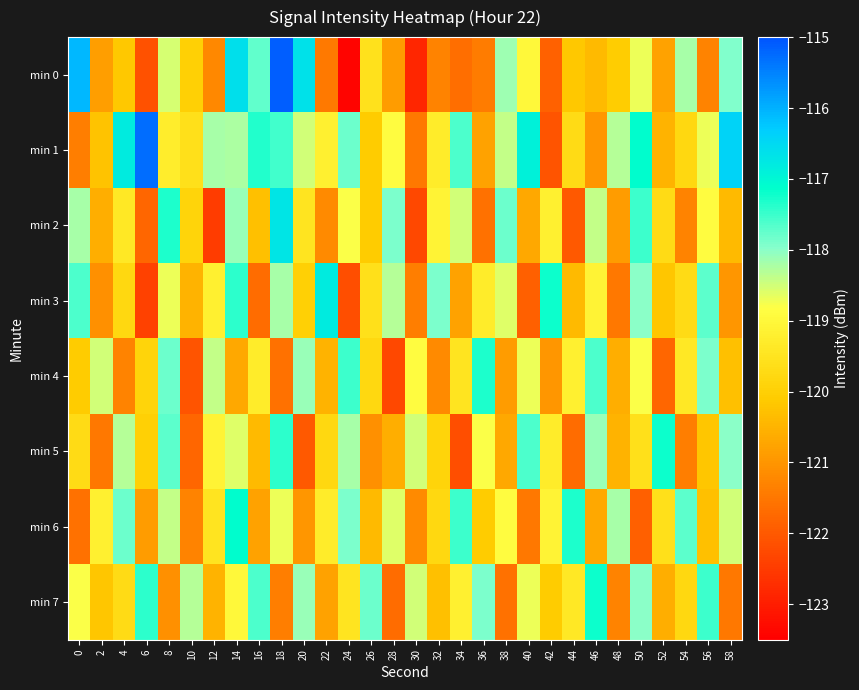

Reading left to right, list all the values displayed in this chart.

min 0: 0=-116.1	2=-120.9	4=-120.2	6=-122.1	8=-118.5	10=-120.0	12=-121.2	14=-116.6	16=-117.7	18=-115.1	20=-116.6	22=-121.4	24=-123.4	26=-119.6	28=-120.9	30=-122.9	32=-121.3	34=-121.7	36=-121.4	38=-118.1	40=-119.0	42=-121.8	44=-120.2	46=-120.4	48=-120.1	50=-118.7	52=-120.8	54=-118.2	56=-121.3	58=-117.9
min 1: 0=-121.4	2=-120.2	4=-116.8	6=-115.3	8=-119.3	10=-119.6	12=-118.2	14=-118.2	16=-117.4	18=-117.5	20=-118.5	22=-119.2	24=-117.8	26=-120.1	28=-118.9	30=-121.5	32=-119.3	34=-117.6	36=-120.8	38=-118.4	40=-116.9	42=-122.1	44=-119.7	46=-121.0	48=-118.3	50=-117.1	52=-120.5	54=-119.8	56=-118.7	58=-116.4
min 2: 0=-118.2	2=-120.6	4=-119.4	6=-121.8	8=-117.3	10=-119.9	12=-122.5	14=-118.1	16=-120.3	18=-116.7	20=-119.5	22=-121.2	24=-118.8	26=-120.1	28=-117.9	30=-122.3	32=-119.1	34=-118.5	36=-121.6	38=-117.8	40=-120.7	42=-119.2	44=-122.0	46=-118.4	48=-120.9	50=-117.5	52=-119.7	54=-121.3	56=-118.9	58=-120.4
min 3: 0=-117.6	2=-121.1	4=-119.8	6=-122.4	8=-118.7	10=-120.5	12=-119.2	14=-117.4	16=-121.7	18=-118.2	20=-120.0	22=-116.8	24=-122.2	26=-119.6	28=-118.3	30=-121.4	32=-117.9	34=-120.8	36=-119.3	38=-118.6	40=-121.9	42=-117.2	44=-120.4	46=-119.1	48=-121.5	50=-118.0	52=-120.2	54=-119.7	56=-117.7	58=-121.0
min 4: 0=-120.1	2=-118.5	4=-121.3	6=-119.9	8=-117.8	10=-122.1	12=-118.4	14=-120.7	16=-119.3	18=-121.6	20=-118.1	22=-120.5	24=-117.5	26=-119.8	28=-122.3	30=-118.9	32=-121.2	34=-119.5	36=-117.3	38=-120.9	40=-118.7	42=-121.0	44=-119.2	46=-117.6	48=-120.6	50=-118.8	52=-121.8	54=-119.4	56=-117.9	58=-120.3
min 5: 0=-119.7	2=-121.5	4=-118.3	6=-120.0	8=-117.7	10=-121.8	12=-119.1	14=-118.6	16=-120.4	18=-117.4	20=-122.0	22=-119.8	24=-118.2	26=-121.1	28=-120.6	30=-118.5	32=-119.9	34=-122.2	36=-118.8	38=-120.7	40=-117.6	42=-119.3	44=-121.7	46=-118.1	48=-120.5	50=-119.6	52=-117.2	54=-121.4	56=-120.2	58=-118.0
min 6: 0=-121.6	2=-119.2	4=-117.8	6=-120.9	8=-118.4	10=-121.3	12=-119.5	14=-117.1	16=-120.8	18=-118.7	20=-121.0	22=-119.3	24=-117.9	26=-120.4	28=-118.6	30=-121.2	32=-119.8	34=-117.5	36=-120.1	38=-118.9	40=-121.5	42=-119.1	44=-117.3	46=-120.7	48=-118.2	50=-121.9	52=-119.6	54=-117.7	56=-120.3	58=-118.5
min 7: 0=-118.8	2=-120.2	4=-119.7	6=-117.4	8=-121.1	10=-118.3	12=-120.5	14=-119.0	16=-117.6	18=-121.4	20=-118.1	22=-120.8	24=-119.5	26=-117.8	28=-121.7	30=-118.5	32=-120.3	34=-119.2	36=-117.9	38=-121.6	40=-118.7	42=-120.1	44=-119.4	46=-117.2	48=-121.3	50=-118.0	52=-120.6	54=-119.8	56=-117.5	58=-121.5